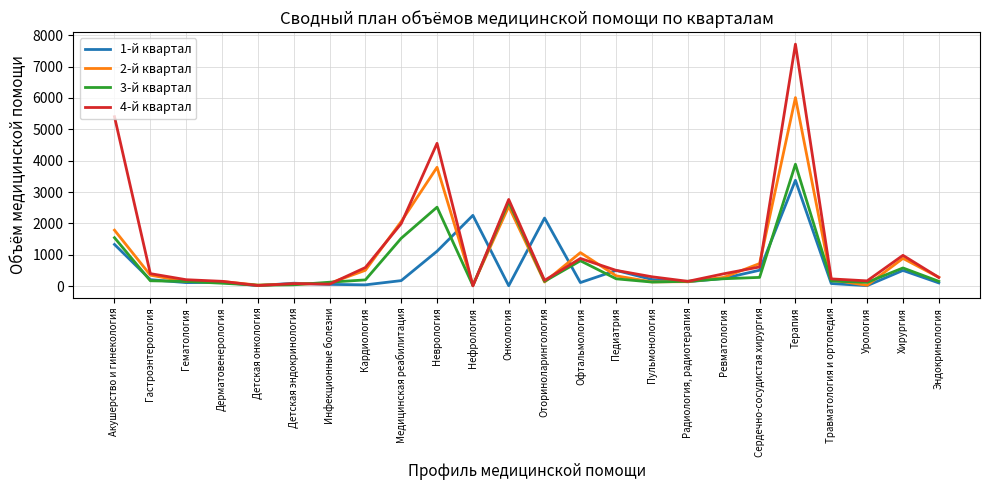

Is the value of 3-й квартал at Сердечно-сосудистая хирургия greater than the value of 2-й квартал at Терапия?

No